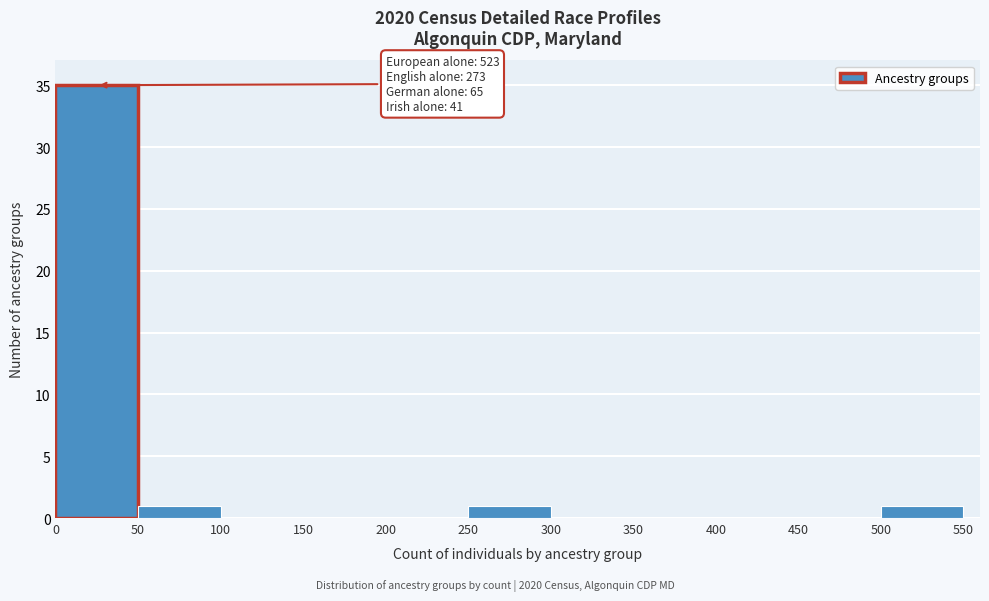

Which range on the x-axis has the tallest bar?

0 to 50